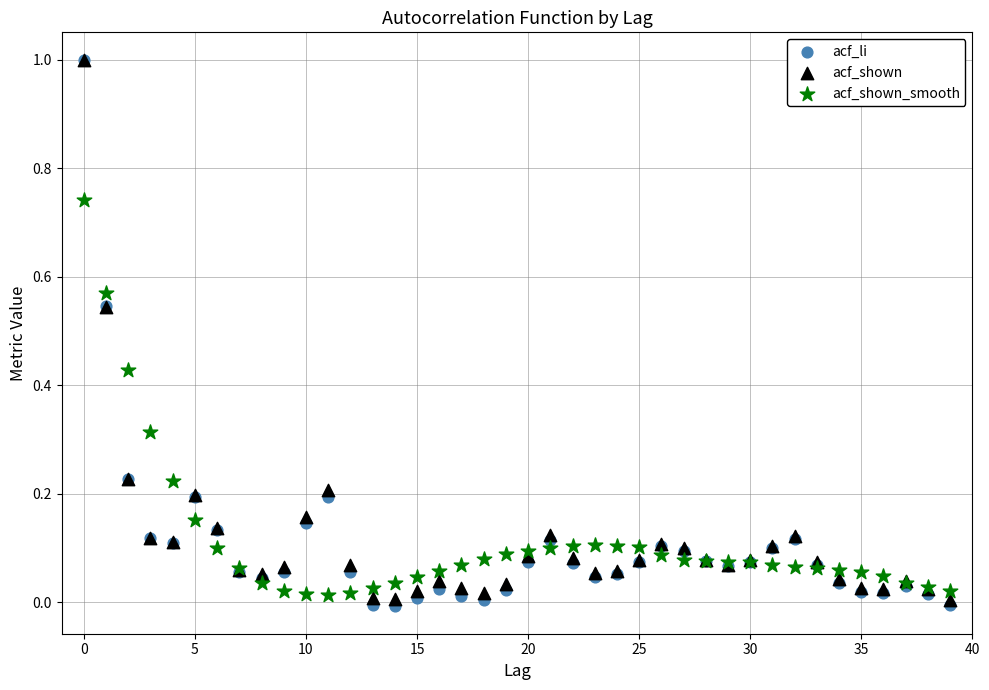

What are all the series names shown in the legend?

acf_li, acf_shown, acf_shown_smooth